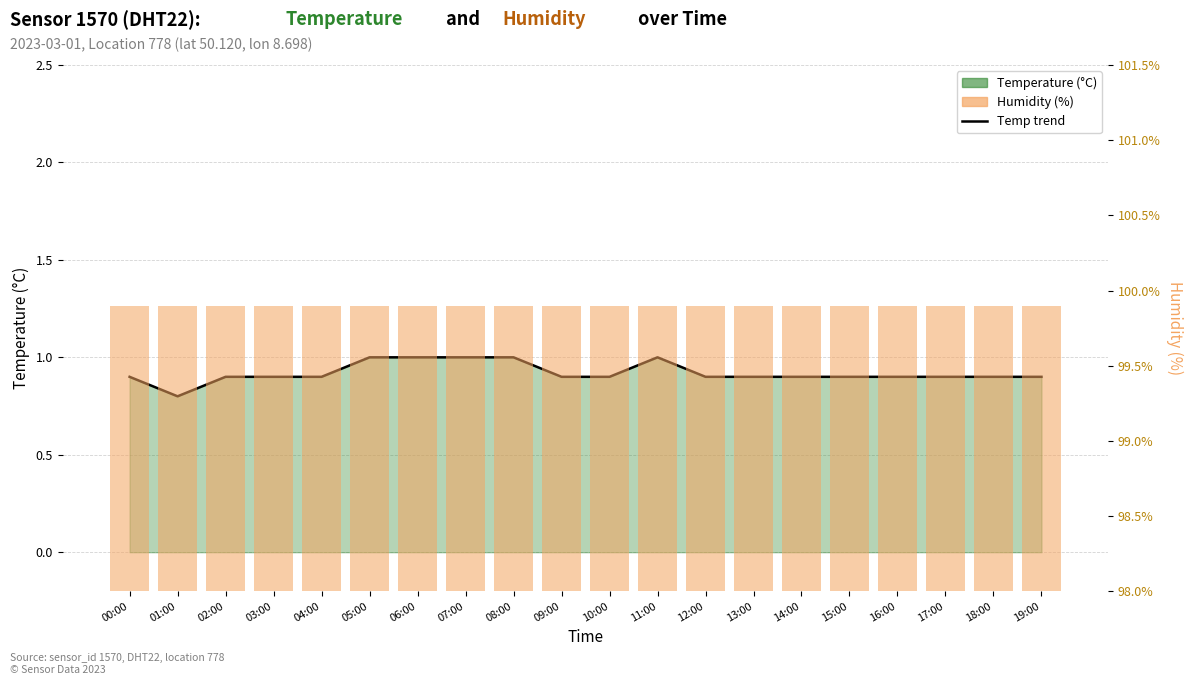

Count the temperature line values in the range 0 to 1.

20